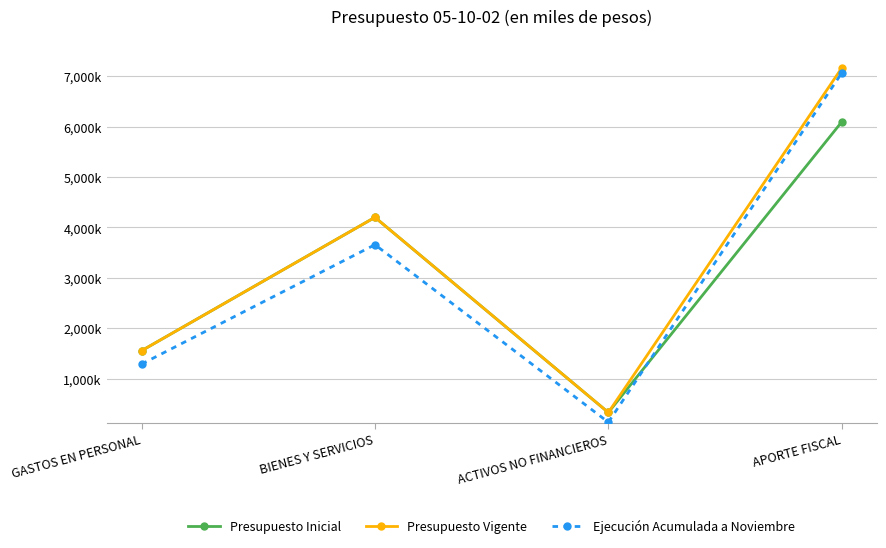

Reading left to right, transcribe all the data shown in this chart.

Presupuesto Inicial: GASTOS EN PERSONAL=1557361	BIENES Y SERVICIOS=4201343	ACTIVOS NO FINANCIEROS=332857	APORTE FISCAL=6091561
Presupuesto Vigente: GASTOS EN PERSONAL=1557361	BIENES Y SERVICIOS=4201343	ACTIVOS NO FINANCIEROS=332857	APORTE FISCAL=7160226
Ejecución Acumulada a Noviembre: GASTOS EN PERSONAL=1292980	BIENES Y SERVICIOS=3658656	ACTIVOS NO FINANCIEROS=139528	APORTE FISCAL=7061311